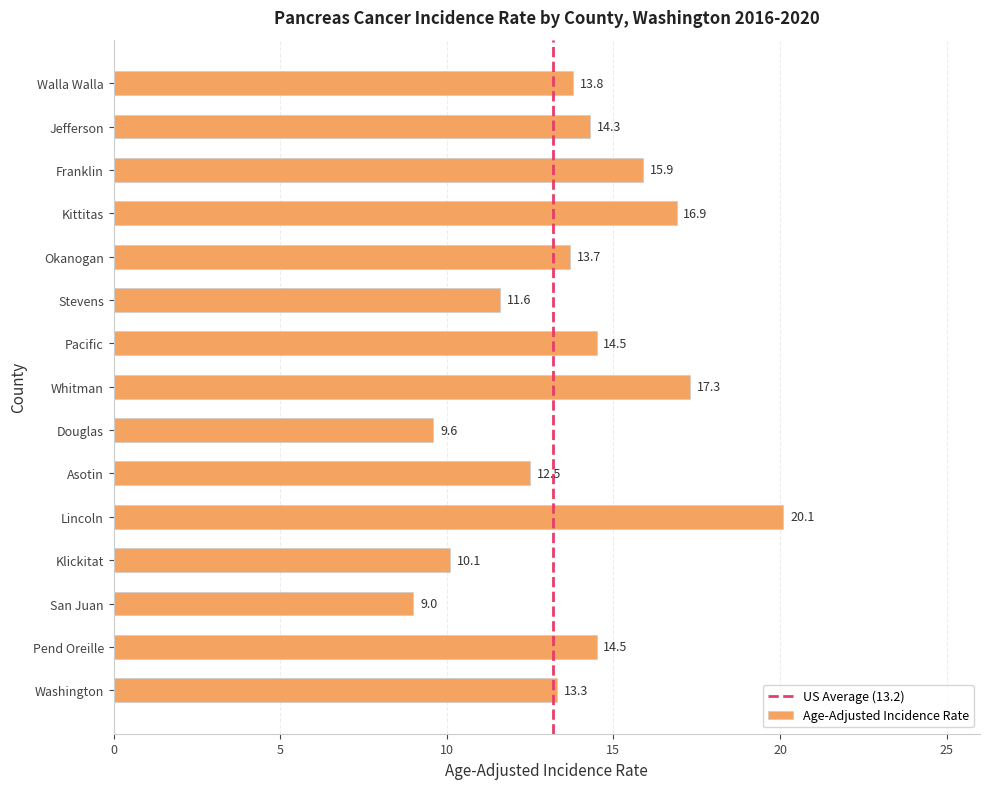

How many values exceed 13?

10